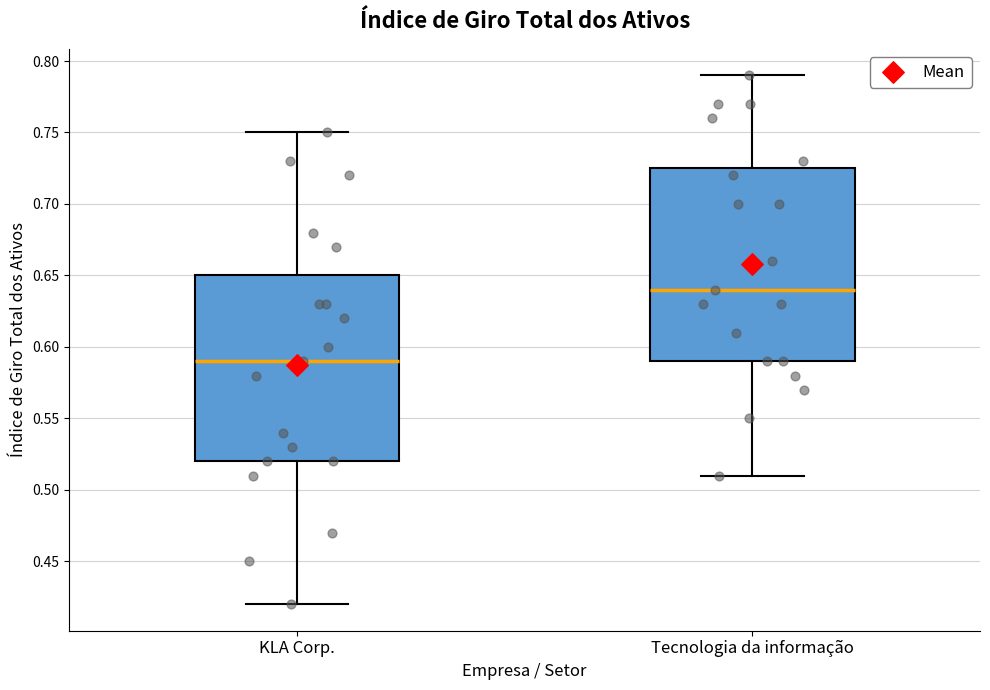

Reading left to right, read every box against the y-axis: the position of its median line, the range the box covers, and the ends of its whiskers. The values are not printed on the chart, so give them approximately, as read against the axis.

KLA Corp.: median 0.590, box 0.520 to 0.650, whiskers 0.420 to 0.750
Tecnologia da informação: median 0.640, box 0.590 to 0.725, whiskers 0.510 to 0.790